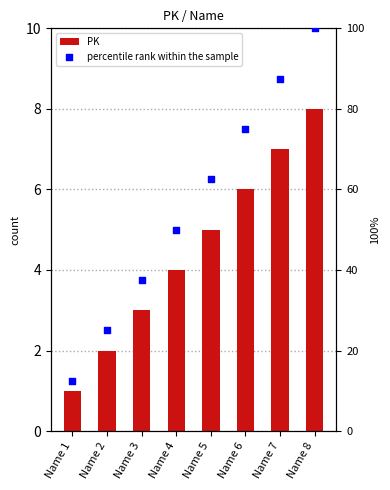

Which series has the largest Y range (max minus min)?

percentile rank within the sample